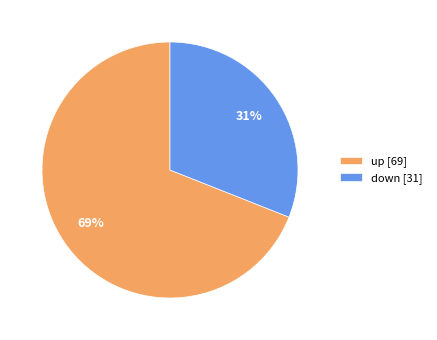

Which slice represents more than half of the pie?

up